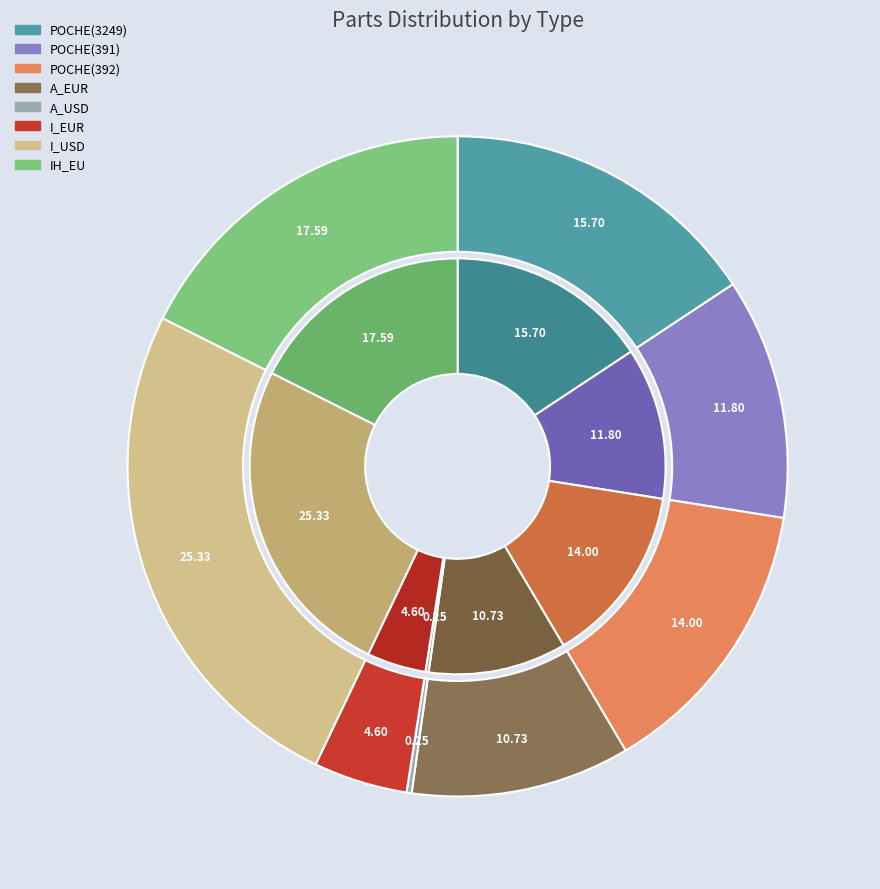

What portion of the pie excludes POCHE(392)?

86.0%